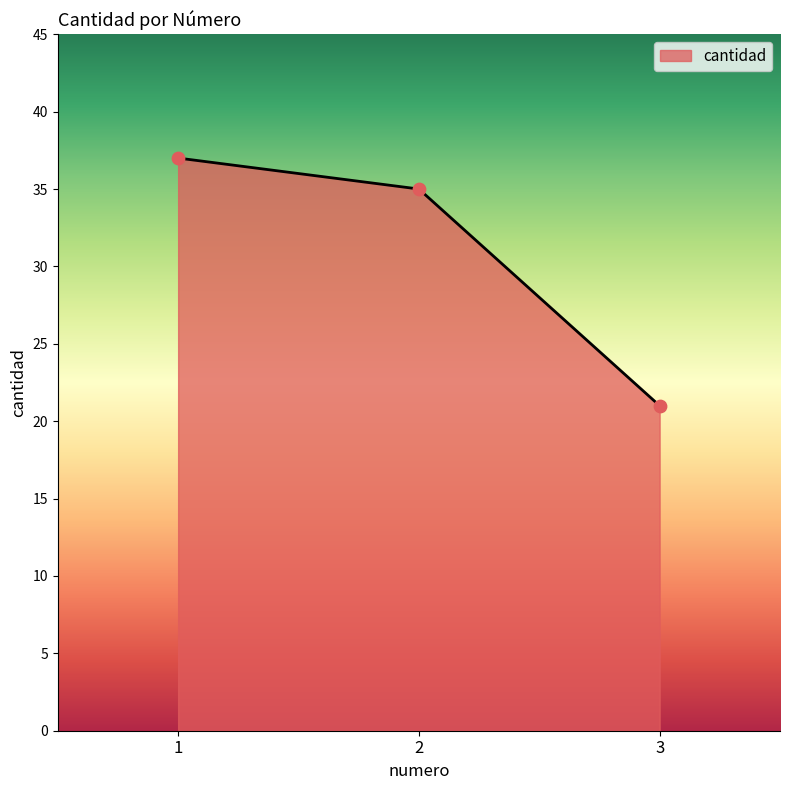

What is the change in value from 1 to 3?

-16